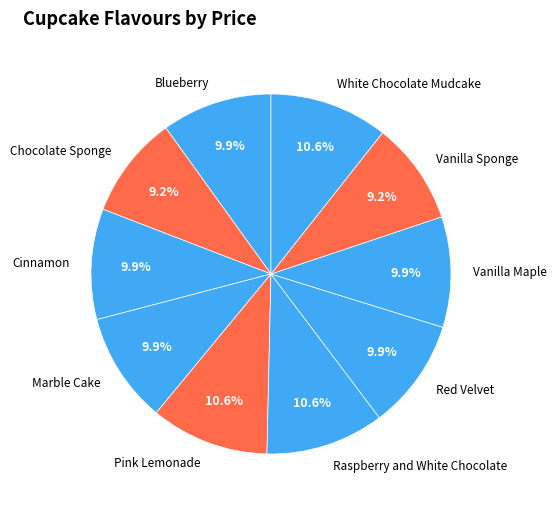

Is Chocolate Sponge the majority of the pie?

No